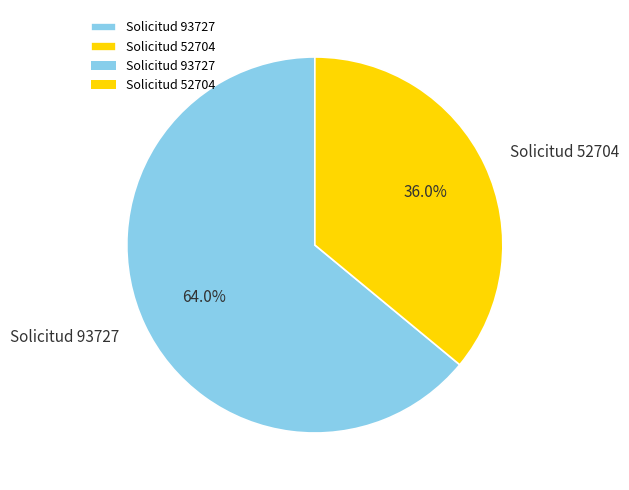

What percentage do Solicitud 93727 and Solicitud 52704 together represent?

100.0%